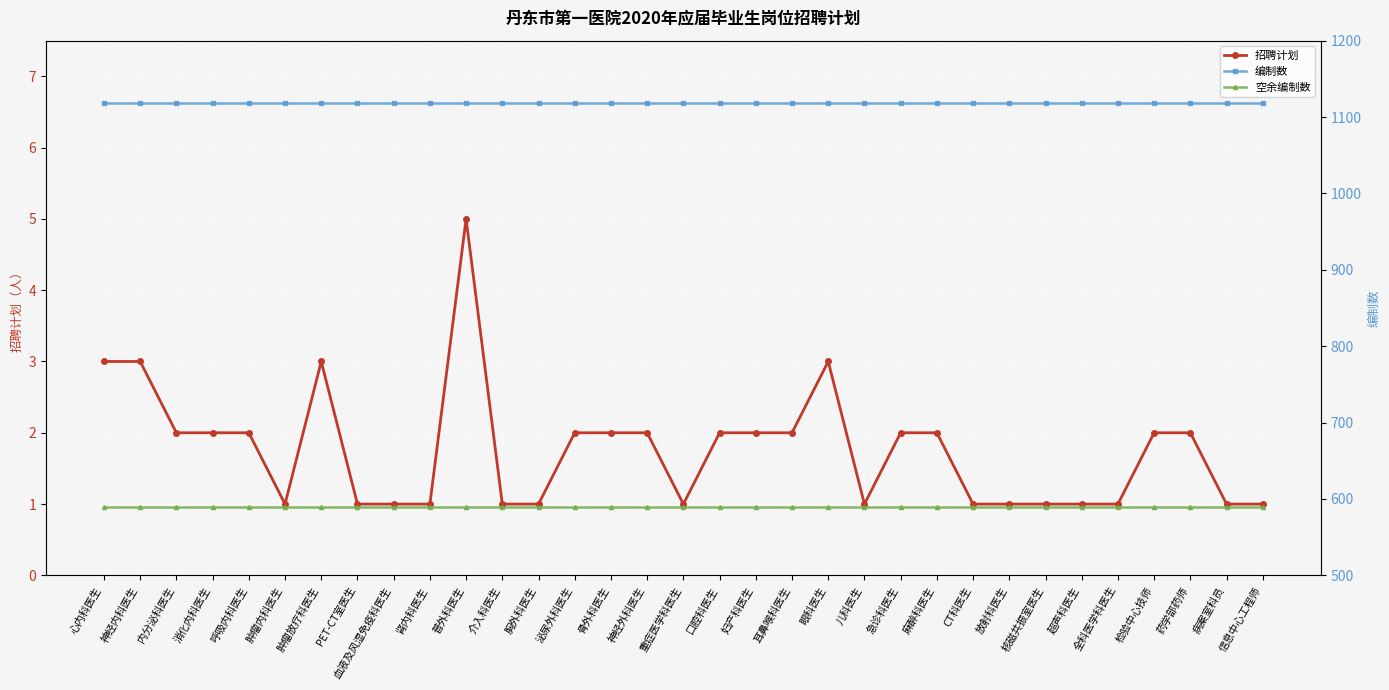

Is this an area chart (filled region under the line)?

No